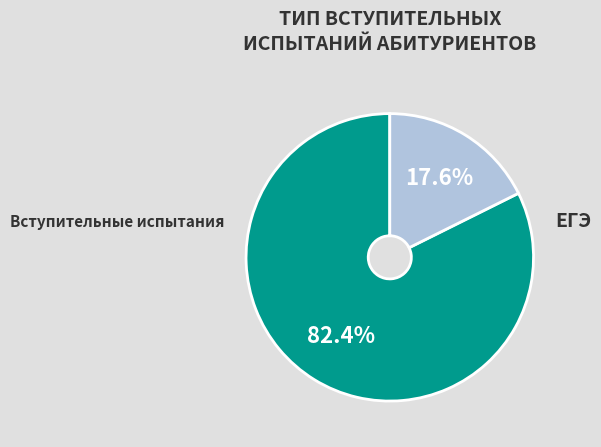

What percentage is the ЕГЭ slice, to the nearest percent?

82%